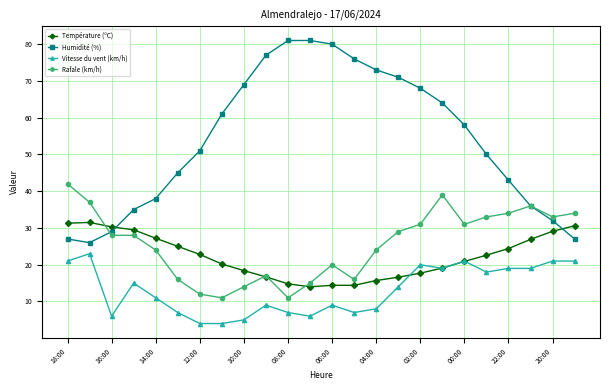

True or false: Vitesse du vent (km/h) and Humidité (%) cross at least once.

False